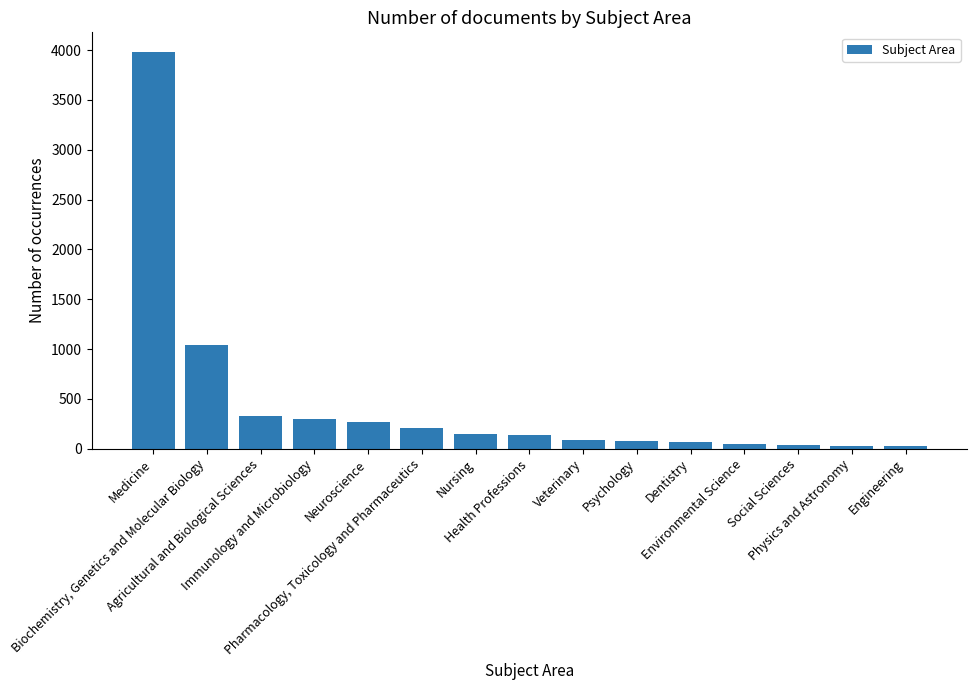

What is the ratio of the value at Biochemistry, Genetics and Molecular Biology to the value at Dentistry?

15.1